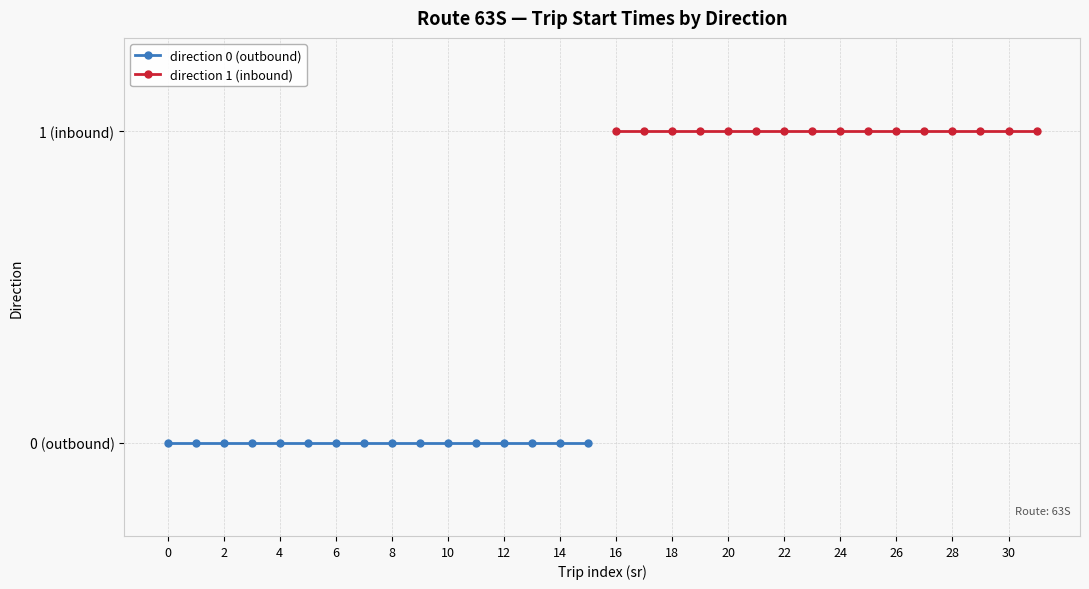

True or false: direction 1 (inbound) has more than 0 points higher than both neighbors.

False